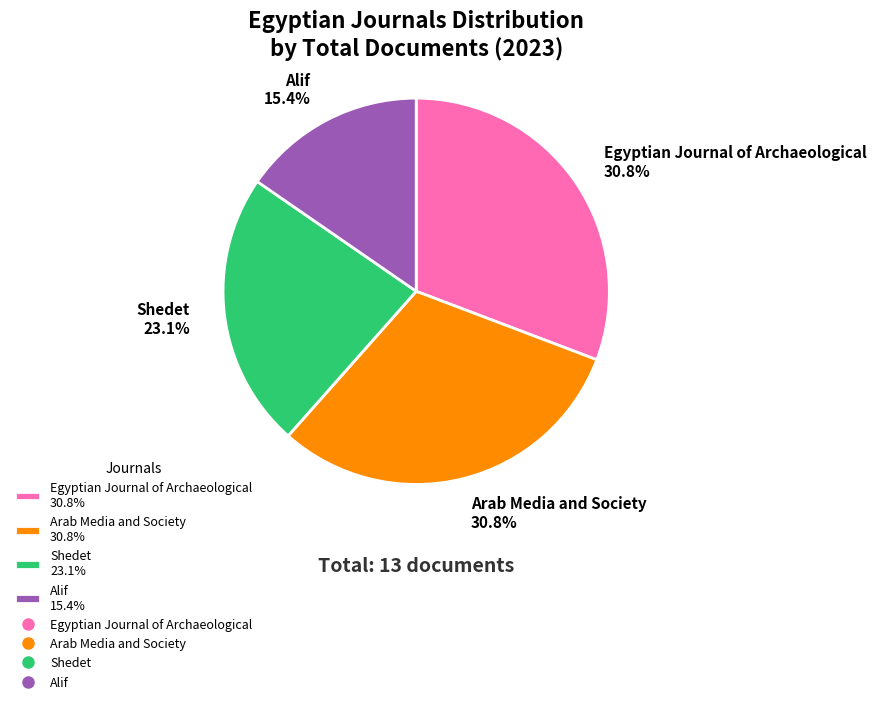

True or false: Alif accounts for 15% of the total.

True